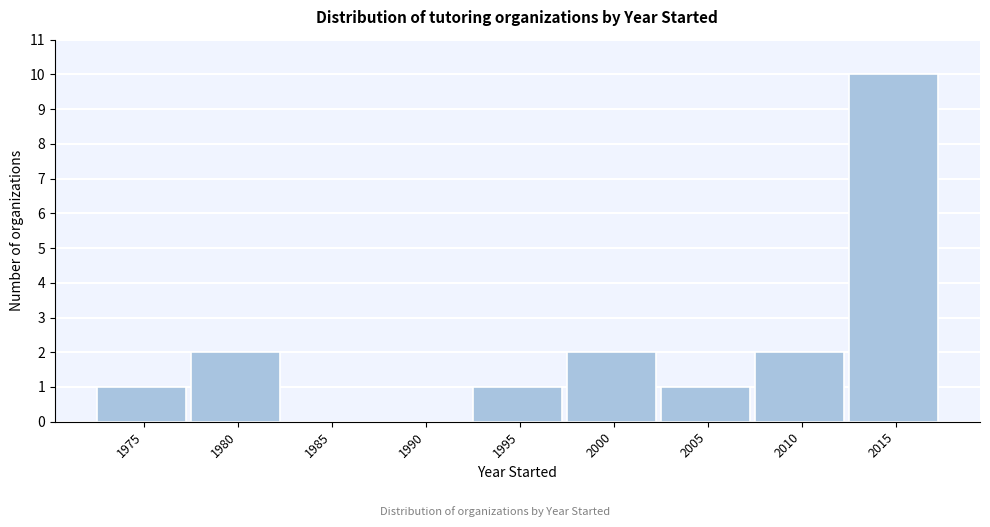

Reading left to right, what are all the values shown in this chart?

1975=1	1980=2	1985=0	1990=0	1995=1	2000=2	2005=1	2010=2	2015=10